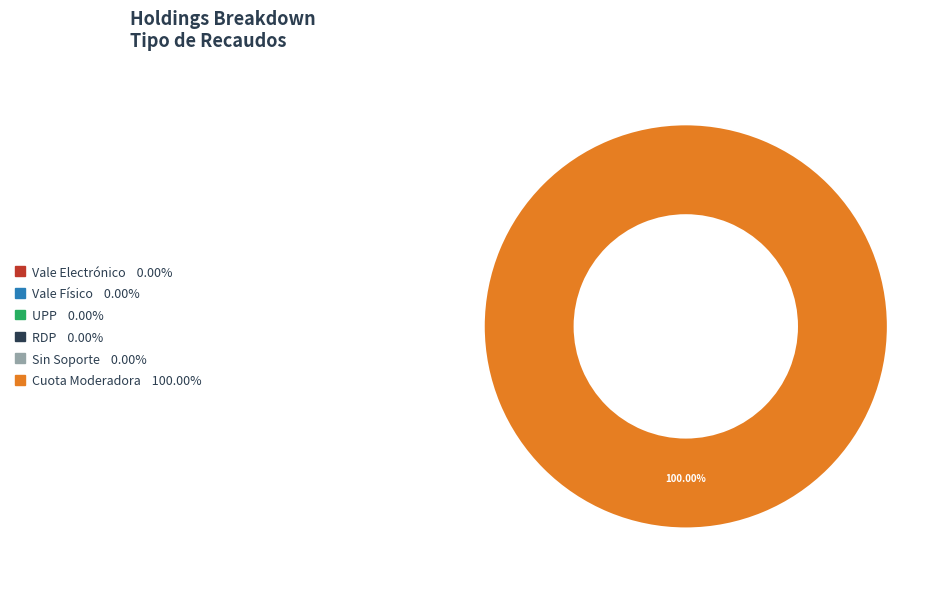

Is there any slice that represents more than half of the pie?

Yes